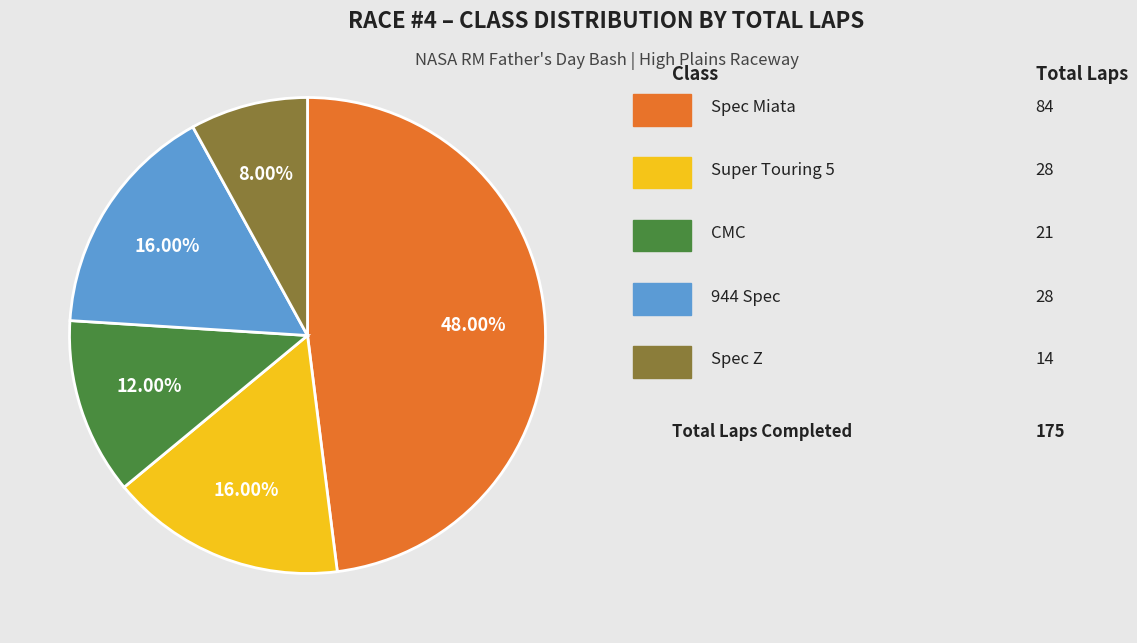

Is there a majority slice in this chart?

No